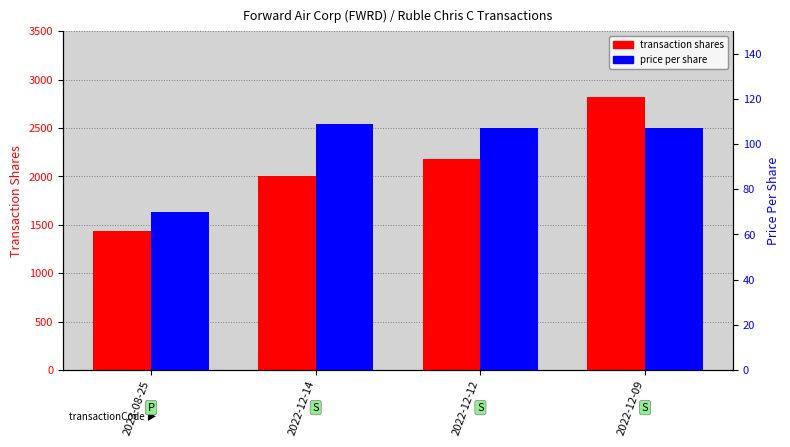

What is the maximum value for price per share?

108.8